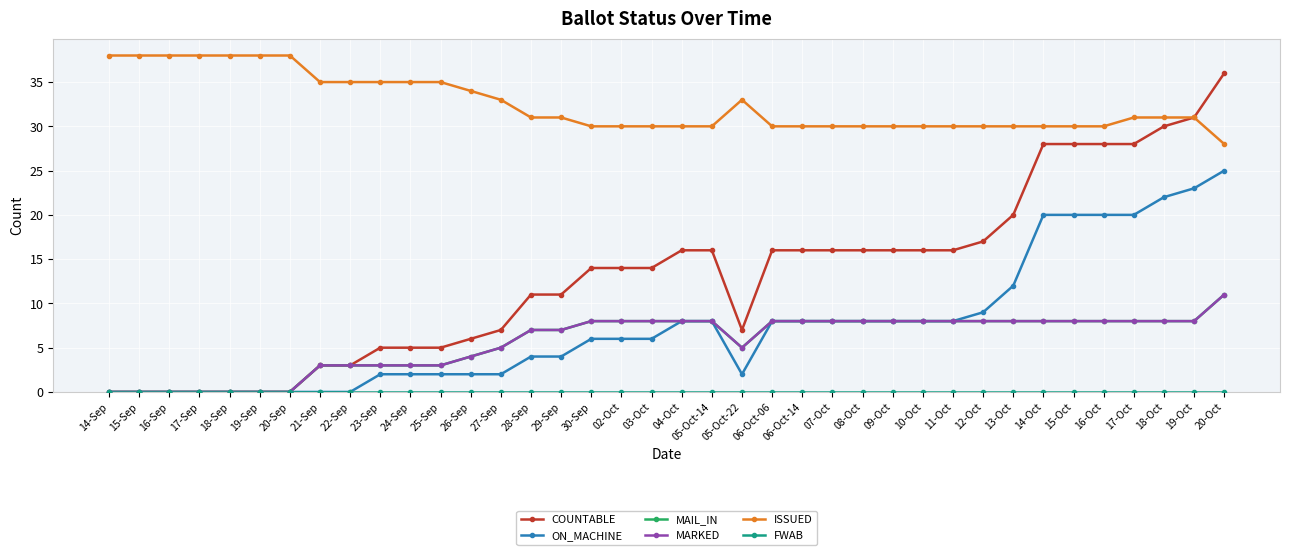

Which has a higher value, 17-Sep or 26-Sep?

26-Sep